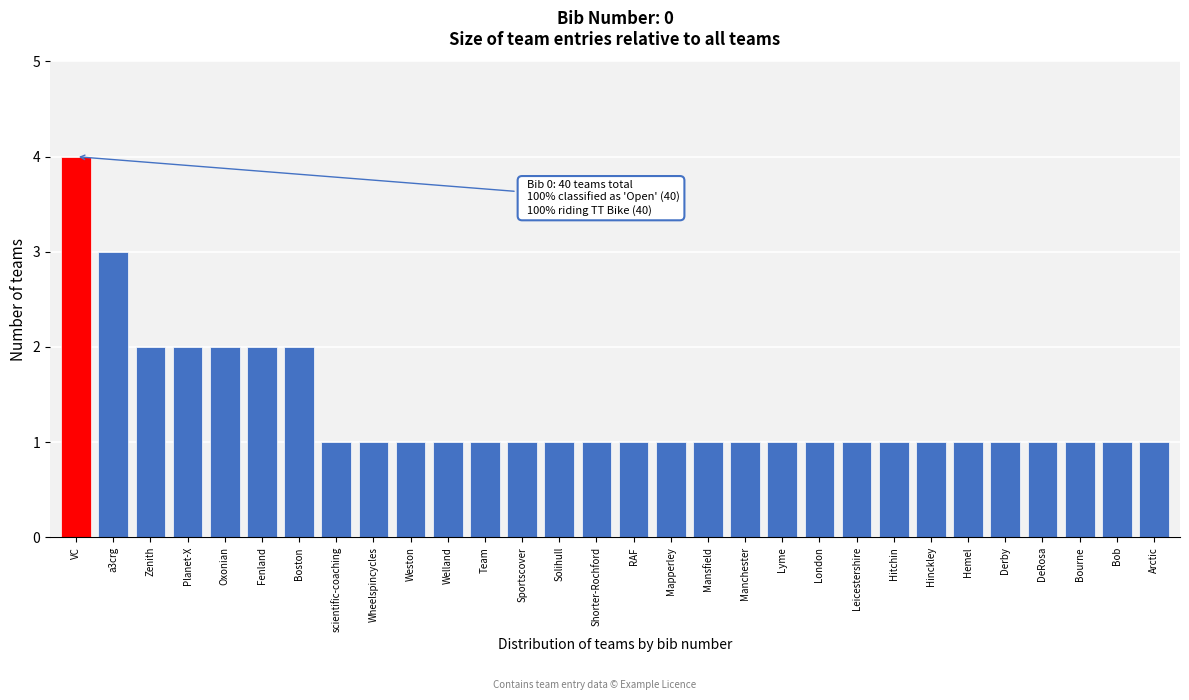

Reading left to right, what are all the values shown in this chart?

4	3	2	2	2	2	2	1	1	1	1	1	1	1	1	1	1	1	1	1	1	1	1	1	1	1	1	1	1	1